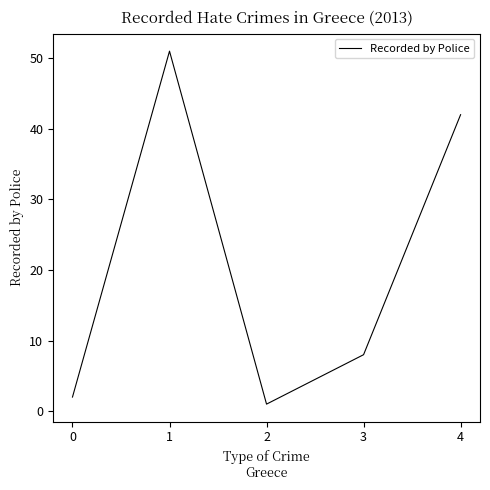

How many categories are shown in the chart?

5